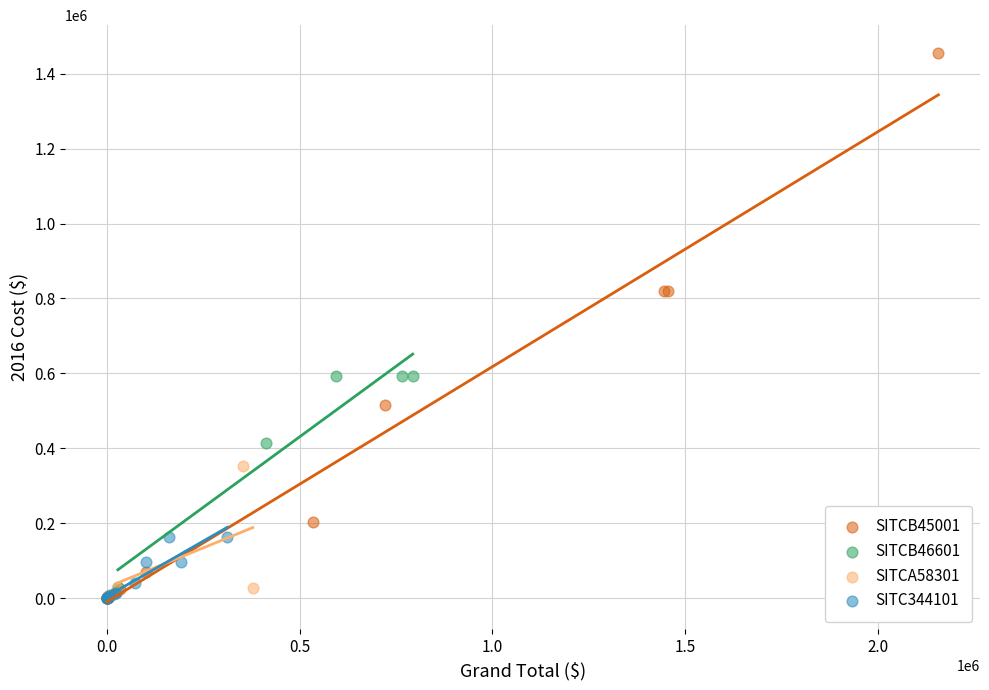

Which series reaches the maximum Y coordinate?

SITCB45001